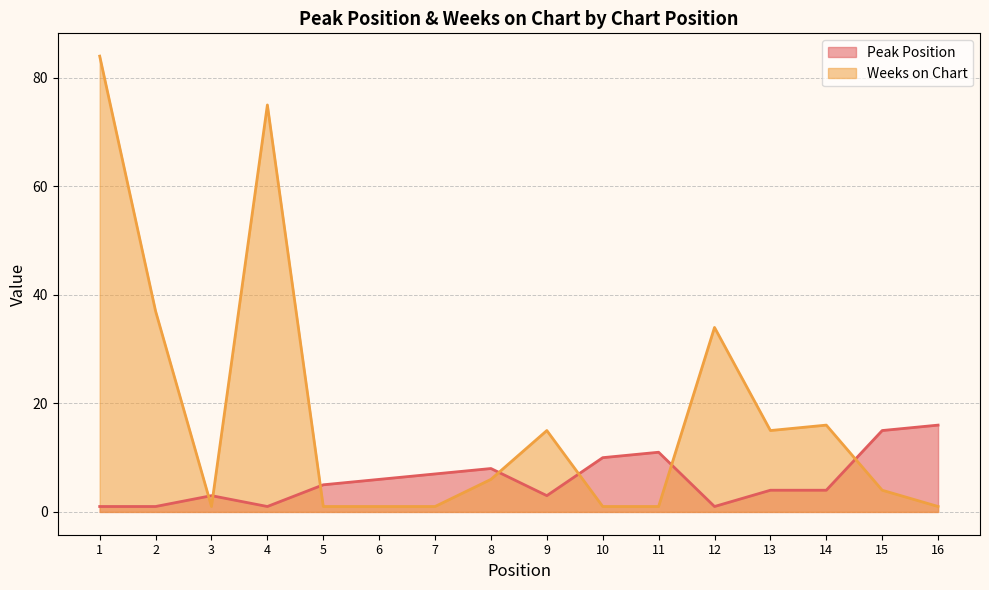

At which category does Peak Position reach its first local valley?

4